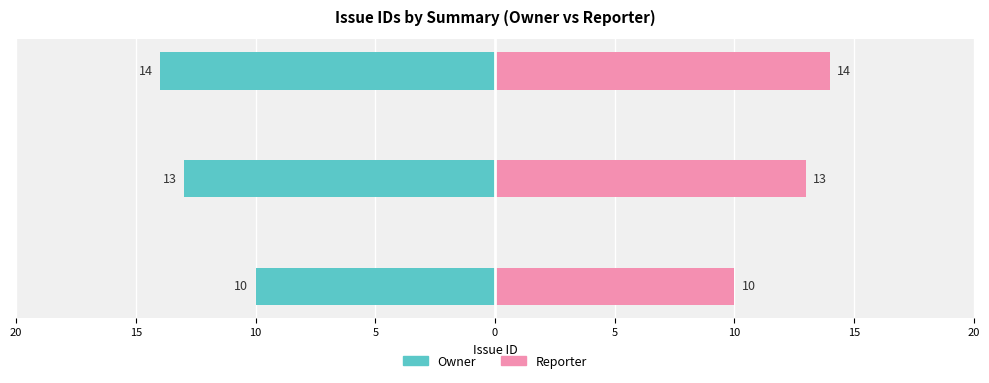

The value of Reporter at Apache 2.4 optimization for Windows is 3. True or false?

False